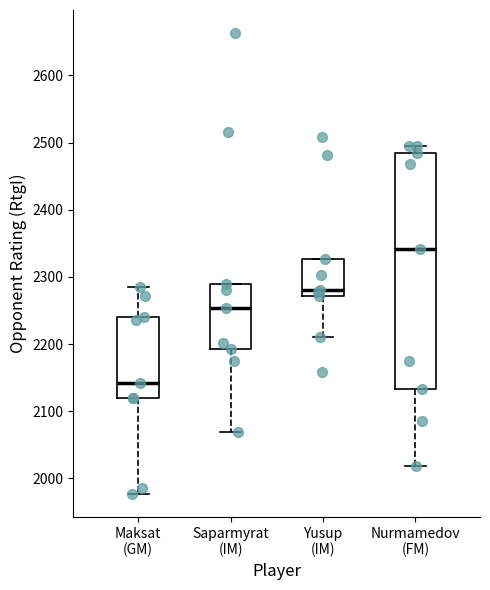

Which box is the tallest, from its lower edge to its upper edge?

Nurmamedov (FM)